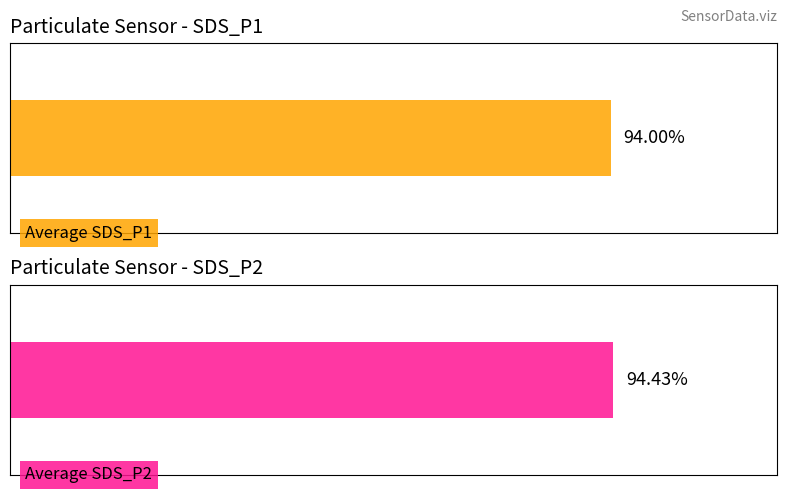

The SDS_P2 series shows 17.3 at 00:17. True or false?

False